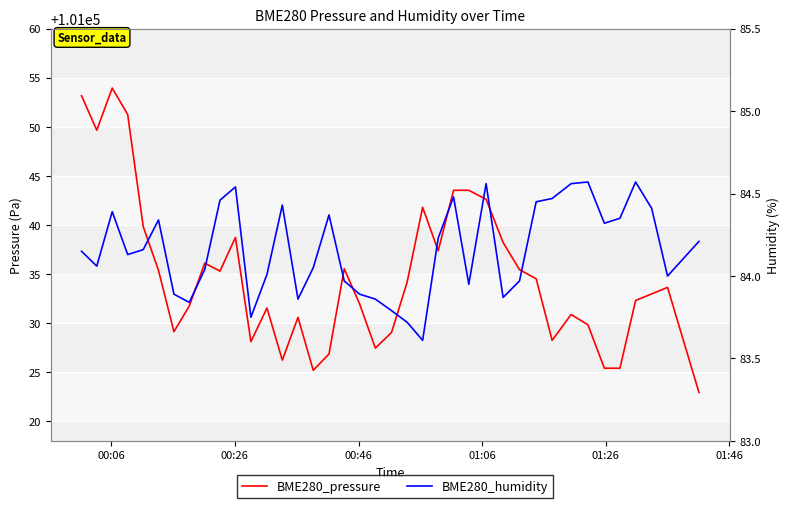

True or false: BME280_pressure has more than 2 interior local peaks.

True